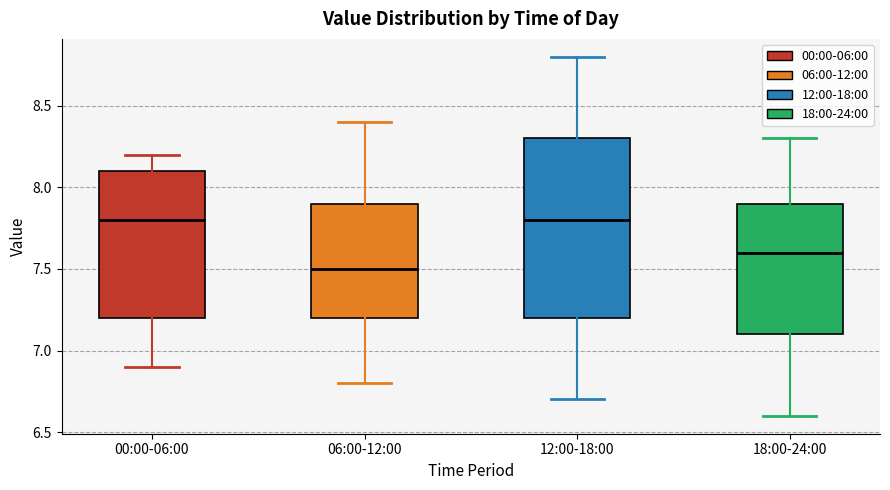

Where does the lower whisker of the box for 00:00-06:00 end on the y-axis? The values are not printed on the chart, so give them approximately, as read against the axis.

6.9